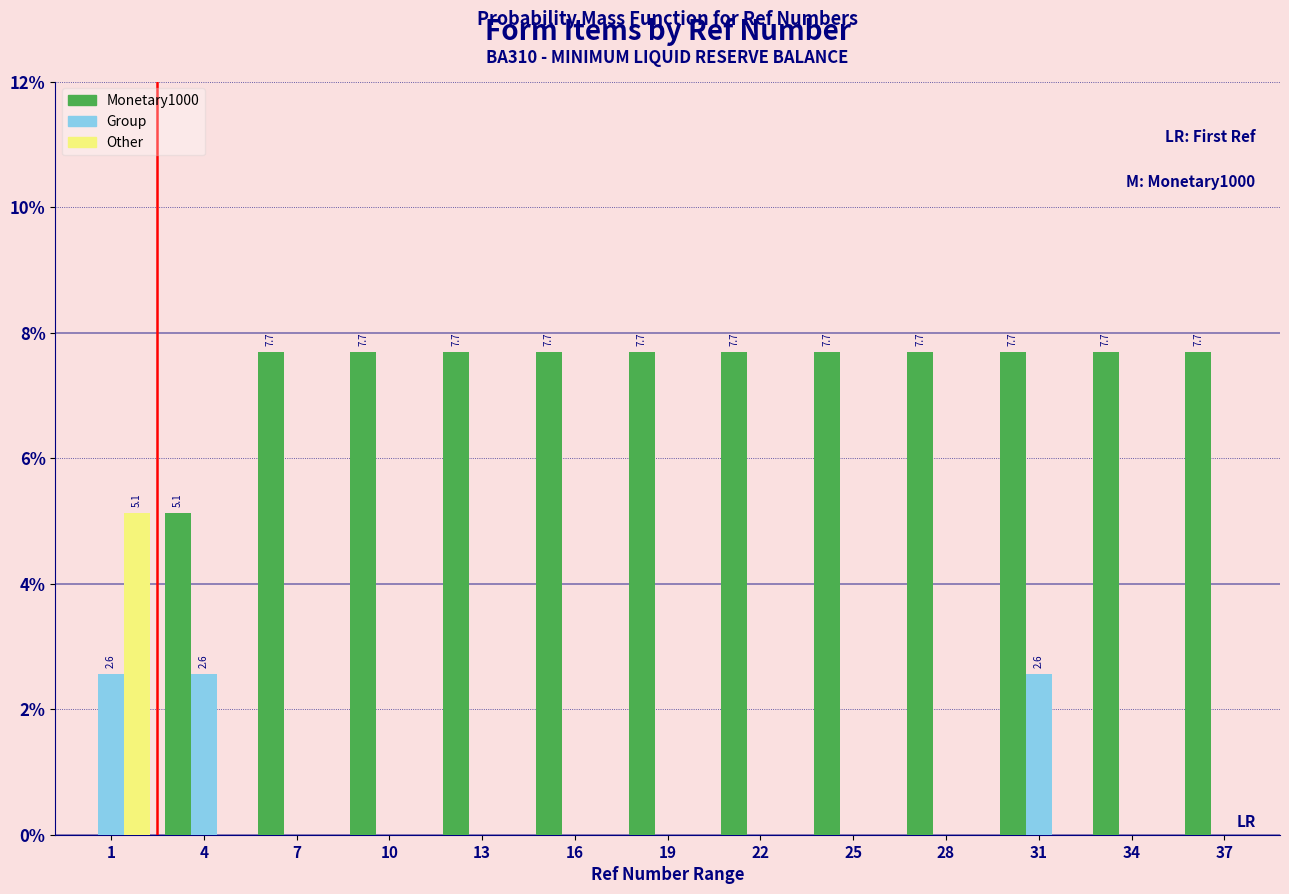

What are all the series names shown in the legend?

Monetary1000, Group, Other